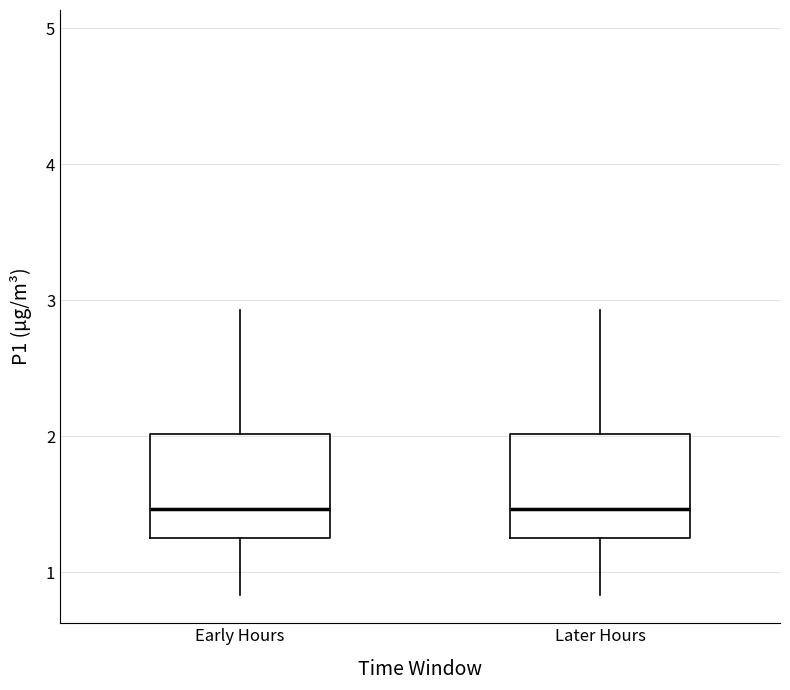

Reading left to right, read every box against the y-axis: the position of its median line, the range the box covers, and the ends of its whiskers. The values are not printed on the chart, so give them approximately, as read against the axis.

Early Hours: median 1.5, box 1.3 to 2.0, whiskers 0.8 to 2.9
Later Hours: median 1.5, box 1.3 to 2.0, whiskers 0.8 to 2.9